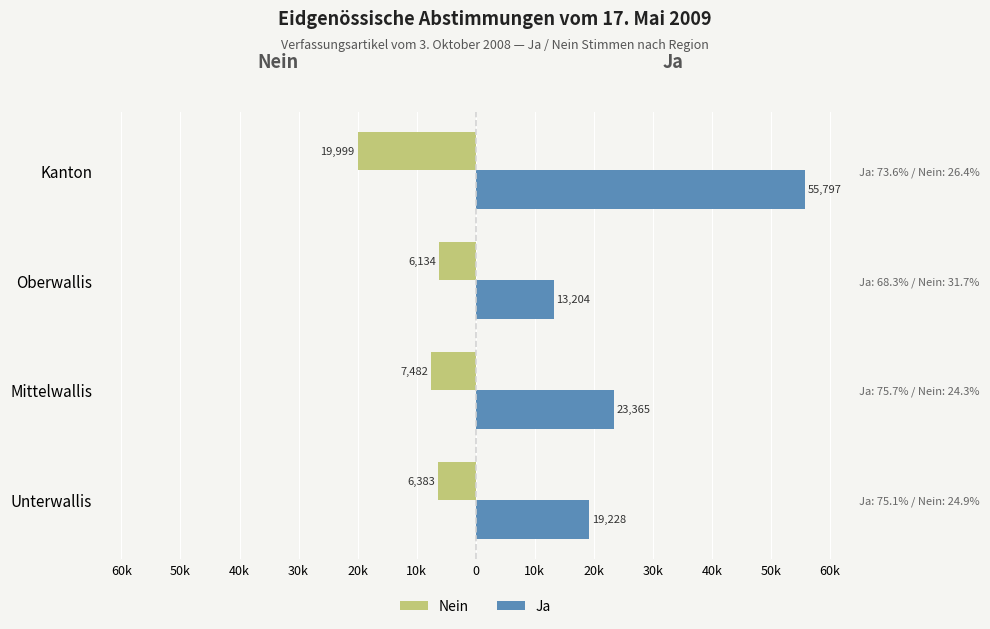

Between Oberwallis and Unterwallis, which is larger?

Oberwallis